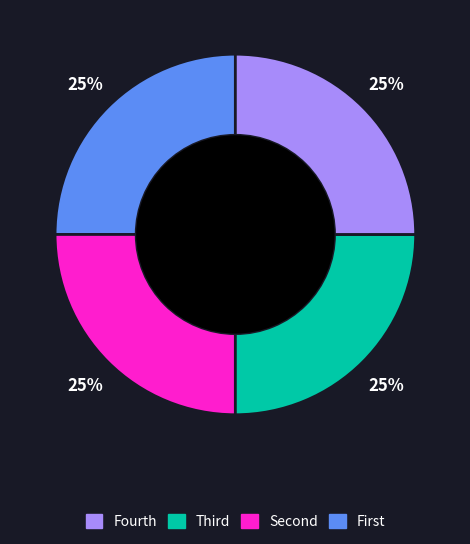

Is there any slice that represents more than half of the pie?

No